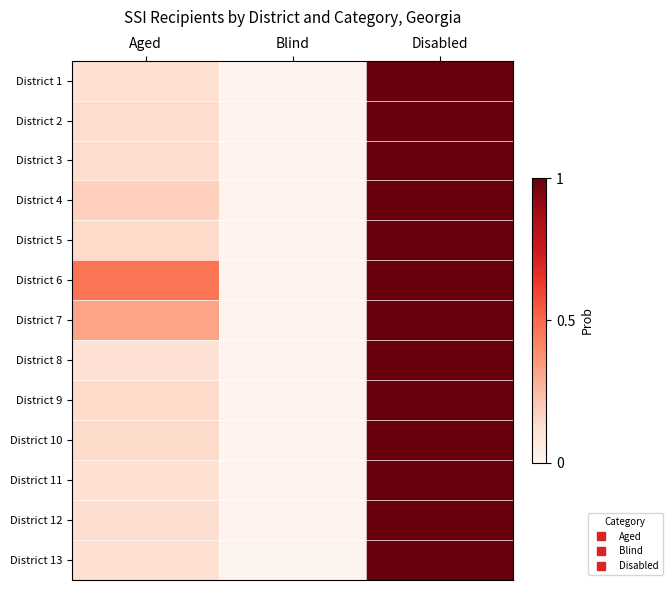

At which category does the chart reach its peak across all series?

Disabled